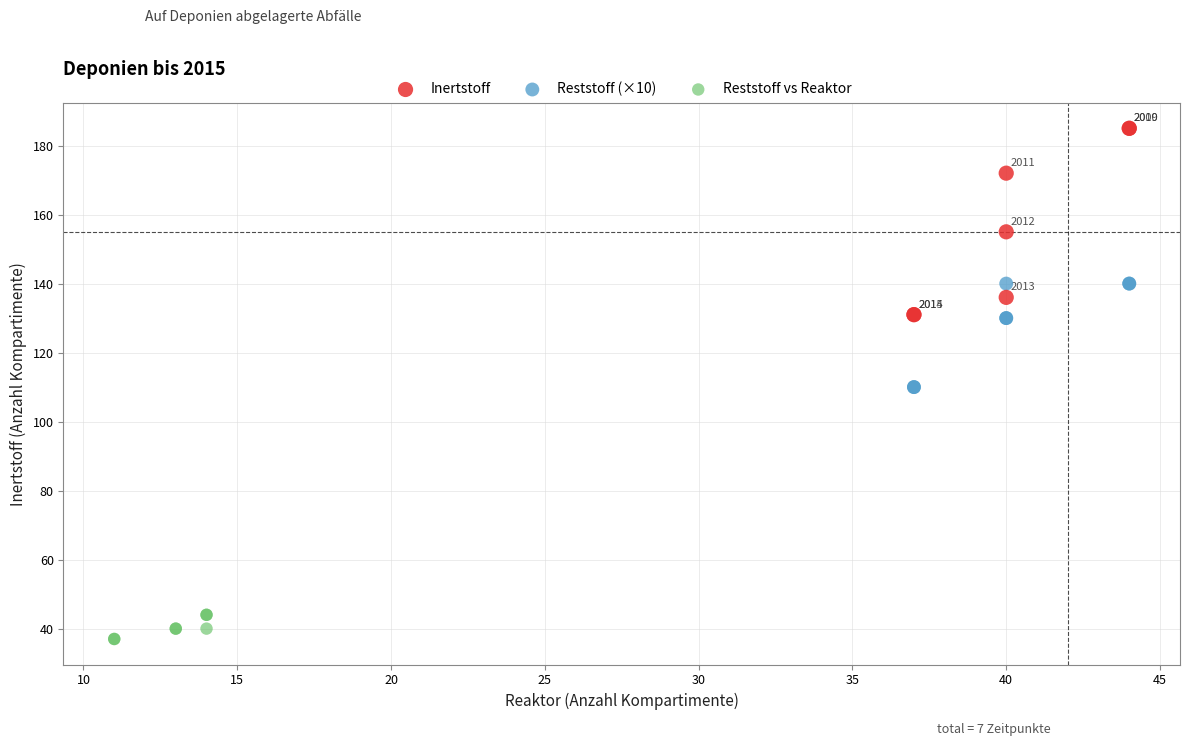

Which series has the largest Y range (max minus min)?

Inertstoff